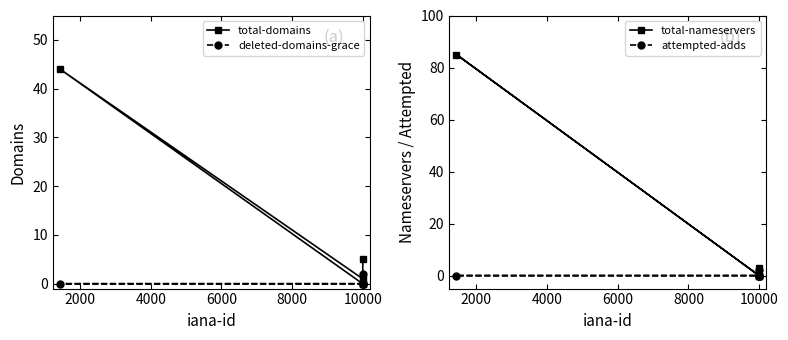

What is the sum of all total-nameservers values?

88